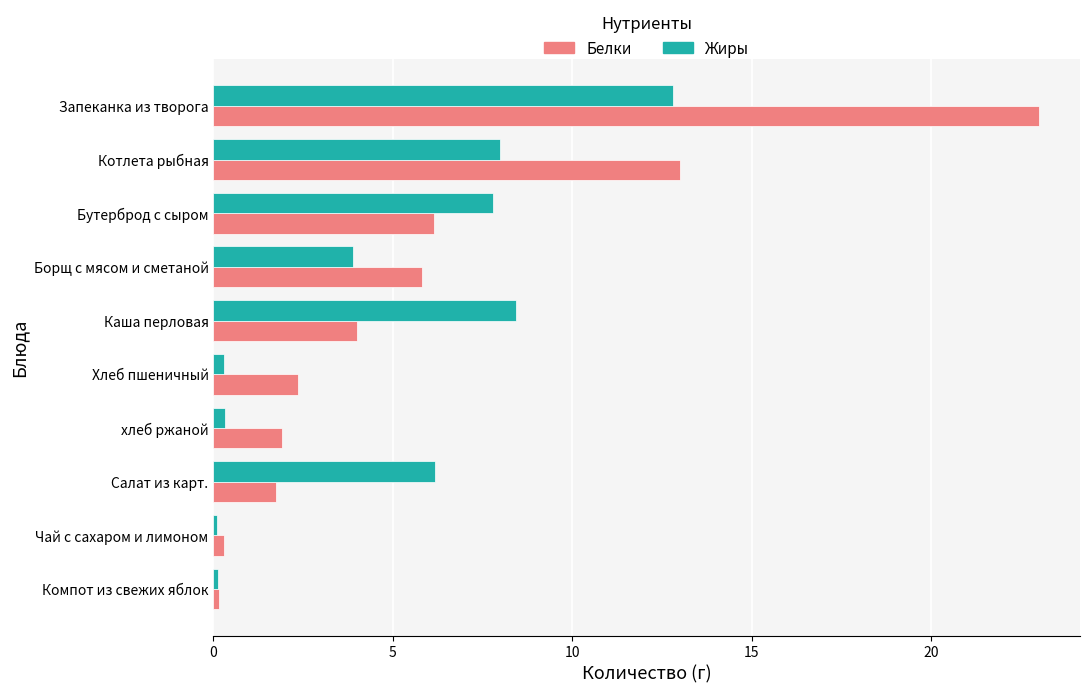

Read the Белки value at Борщ с мясом и сметаной.

5.8